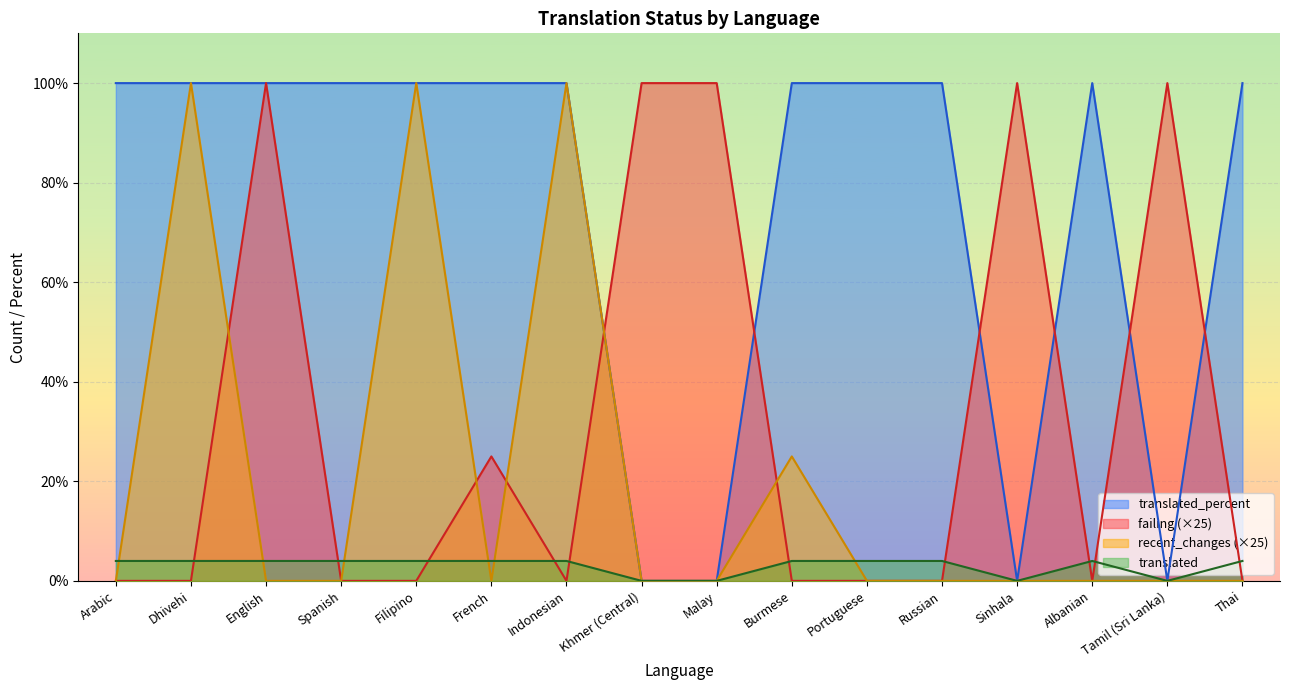

Which series has the largest total across all categories?

translated_percent